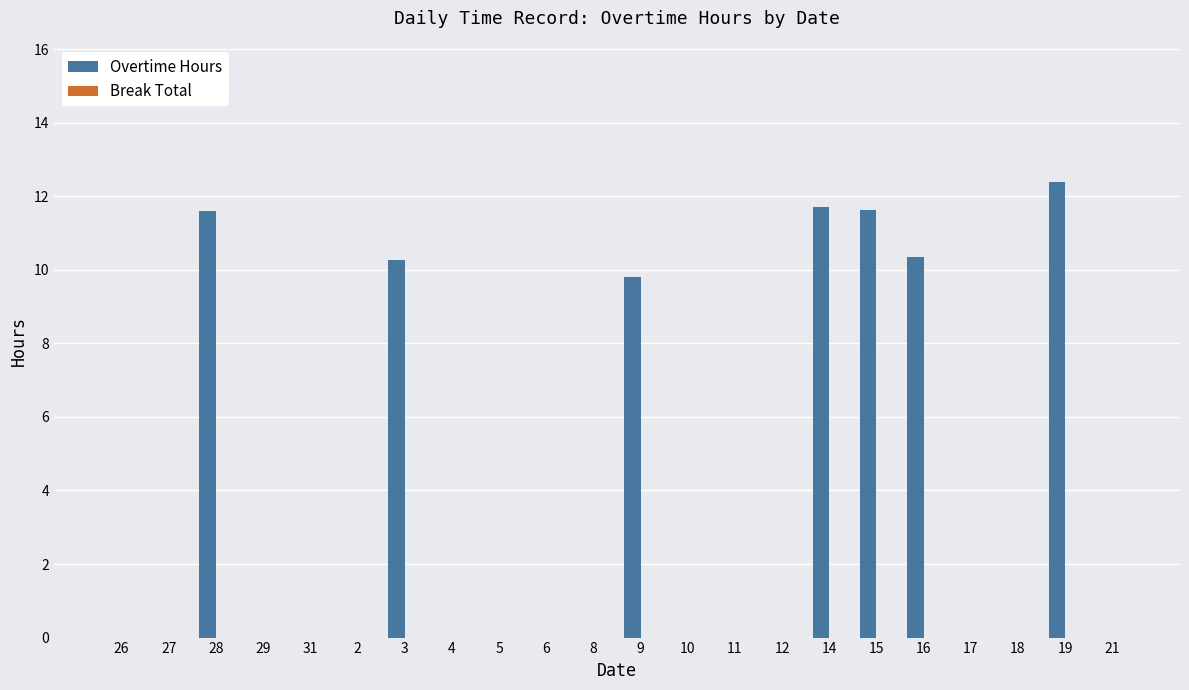

At which category does the chart reach its peak across all series?

19